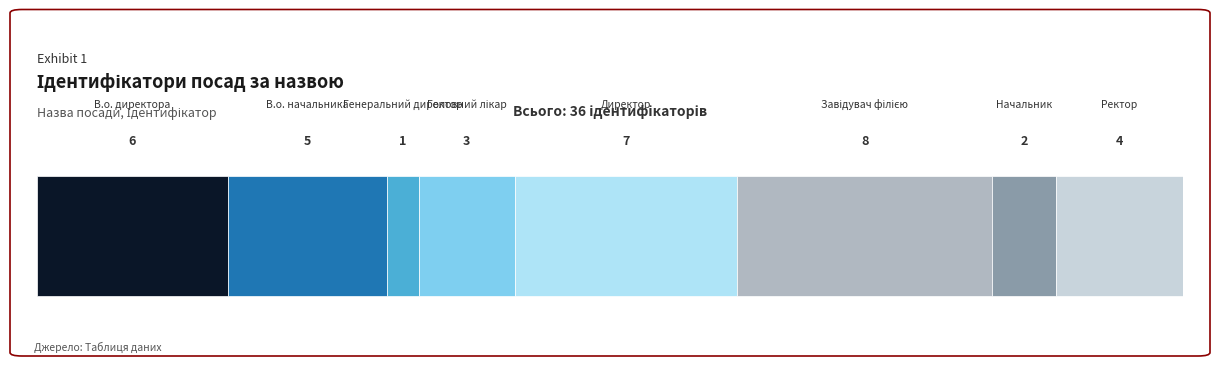

Reading left to right, transcribe all the data shown in this chart.

6	5	1	3	7	8	2	4